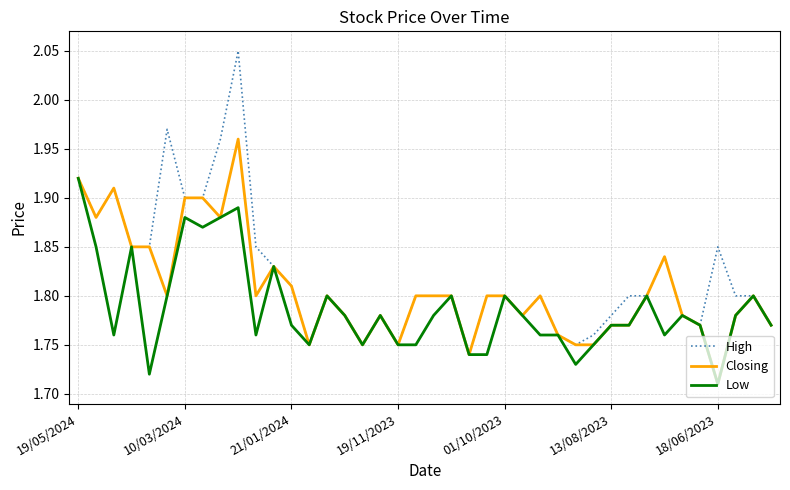

At how many categories does at least one series exceed 1?

40